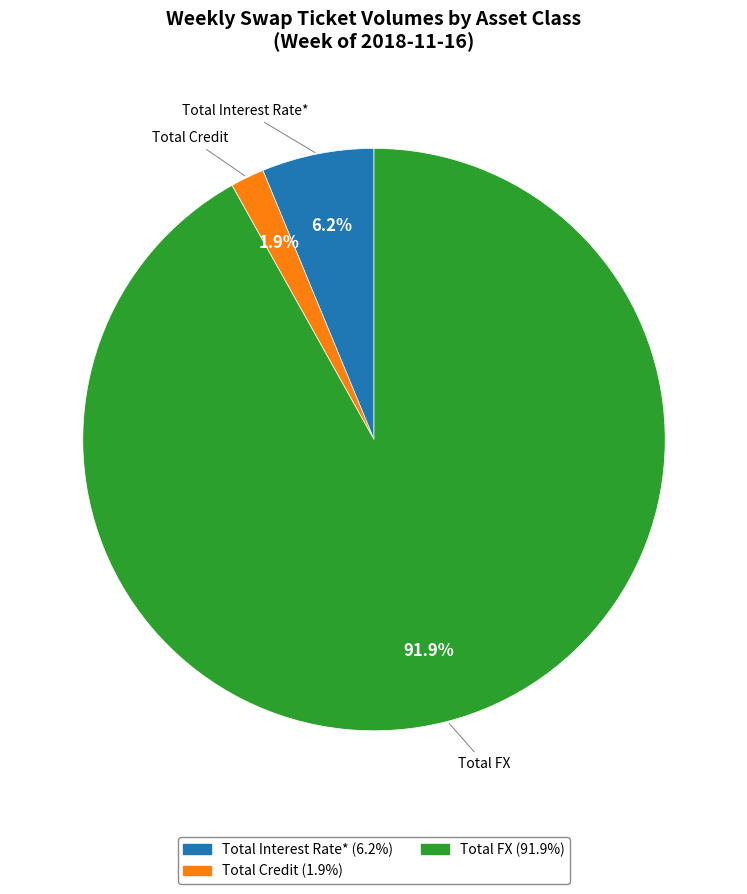

Count the number of slices in the pie.

3